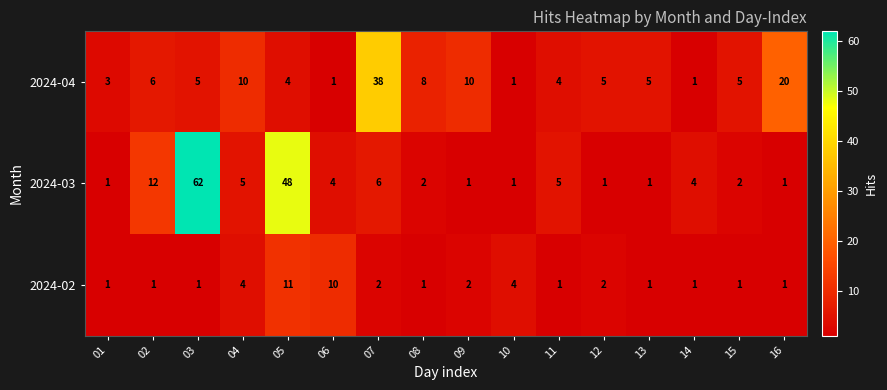

What is the total value across all series at 11?

10